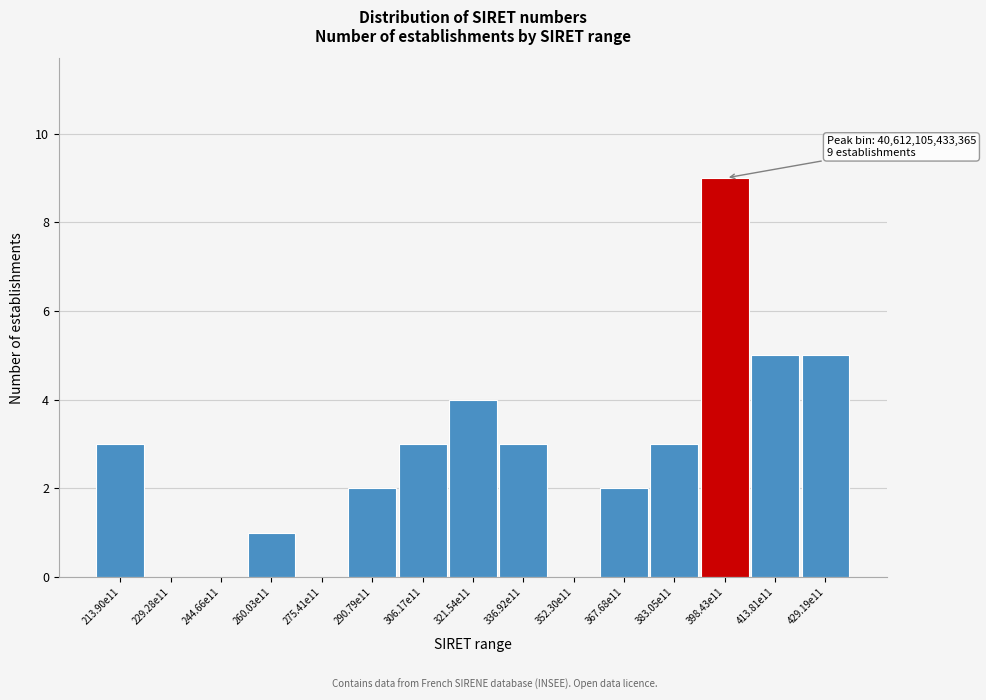

Reading right to left, transcribe all the data shown in this chart.

429.19e11=5	413.81e11=5	398.43e11=9	383.05e11=3	367.68e11=2	352.30e11=0	336.92e11=3	321.54e11=4	306.17e11=3	290.79e11=2	275.41e11=0	260.03e11=1	244.66e11=0	229.28e11=0	213.90e11=3